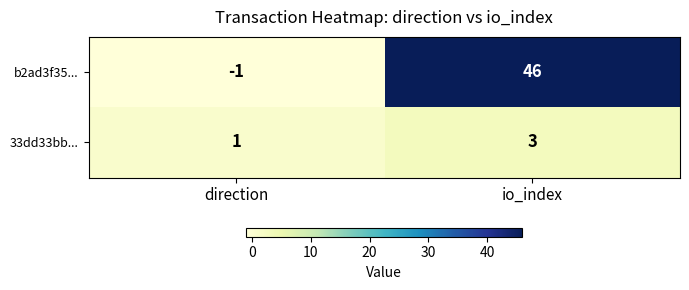

Which label corresponds to the smallest value in the chart?

direction